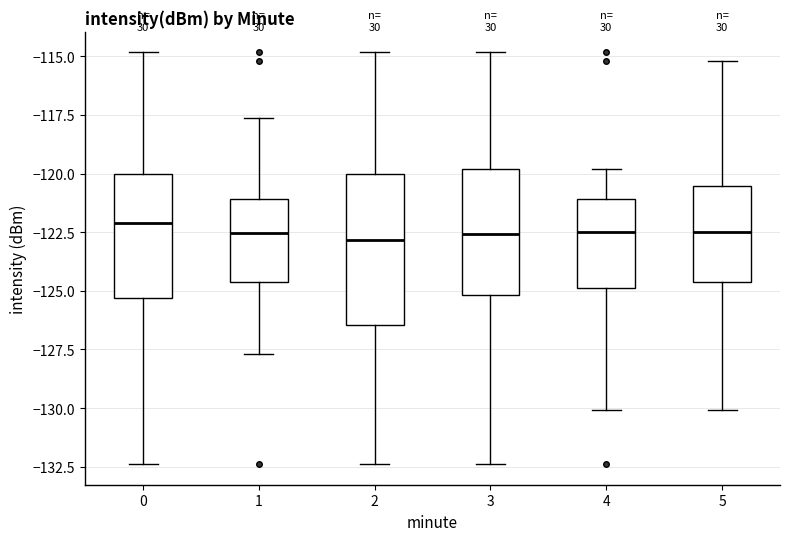

Comparing the boxes themselves (not the whiskers), which one is the tallest?

2